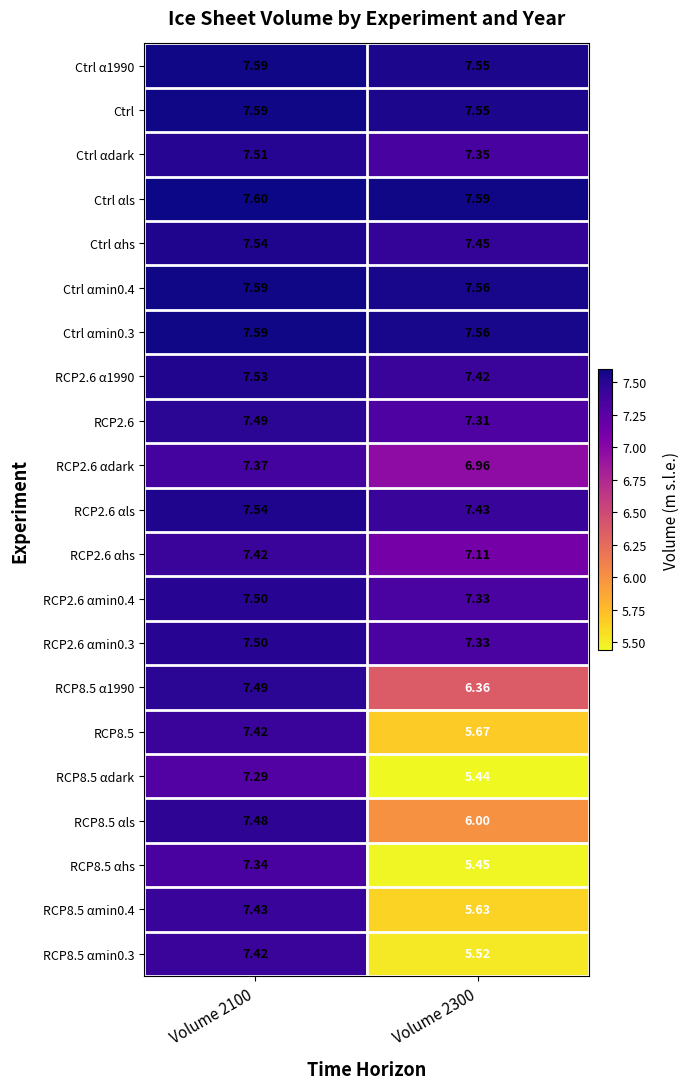

Is the value of Ctrl at Volume 2100 greater than the value of RCP8.5 at Volume 2300?

Yes